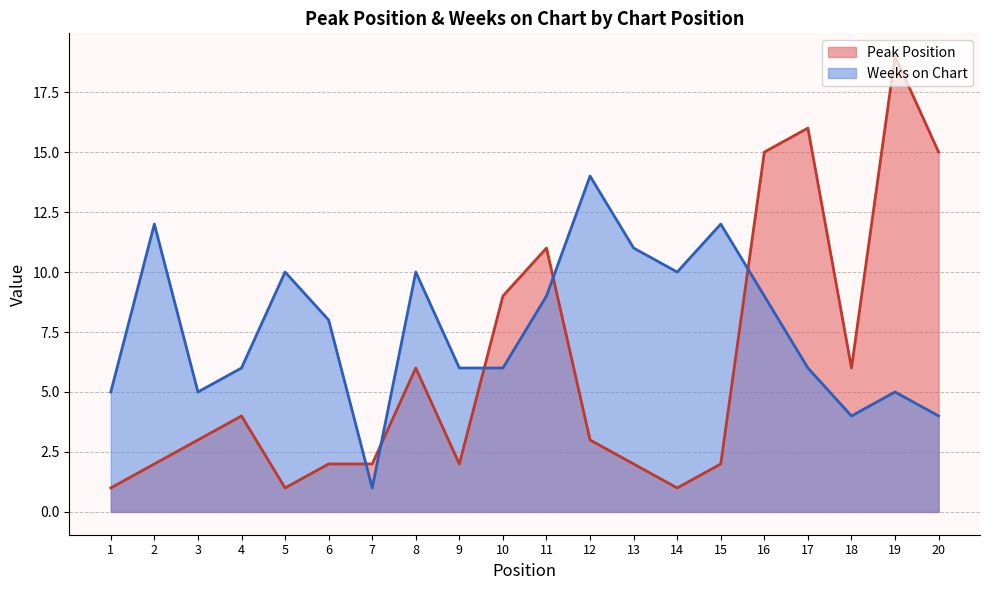

Is it true that Weeks on Chart equals 5 at 20?

False